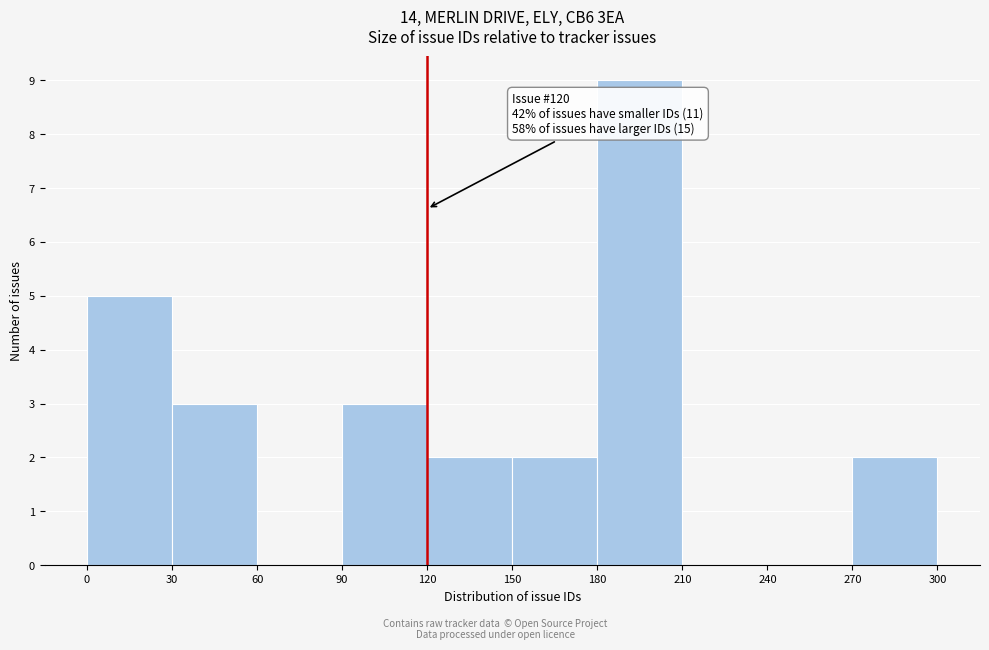

Over which range of the x-axis is the bar tallest?

180 to 210